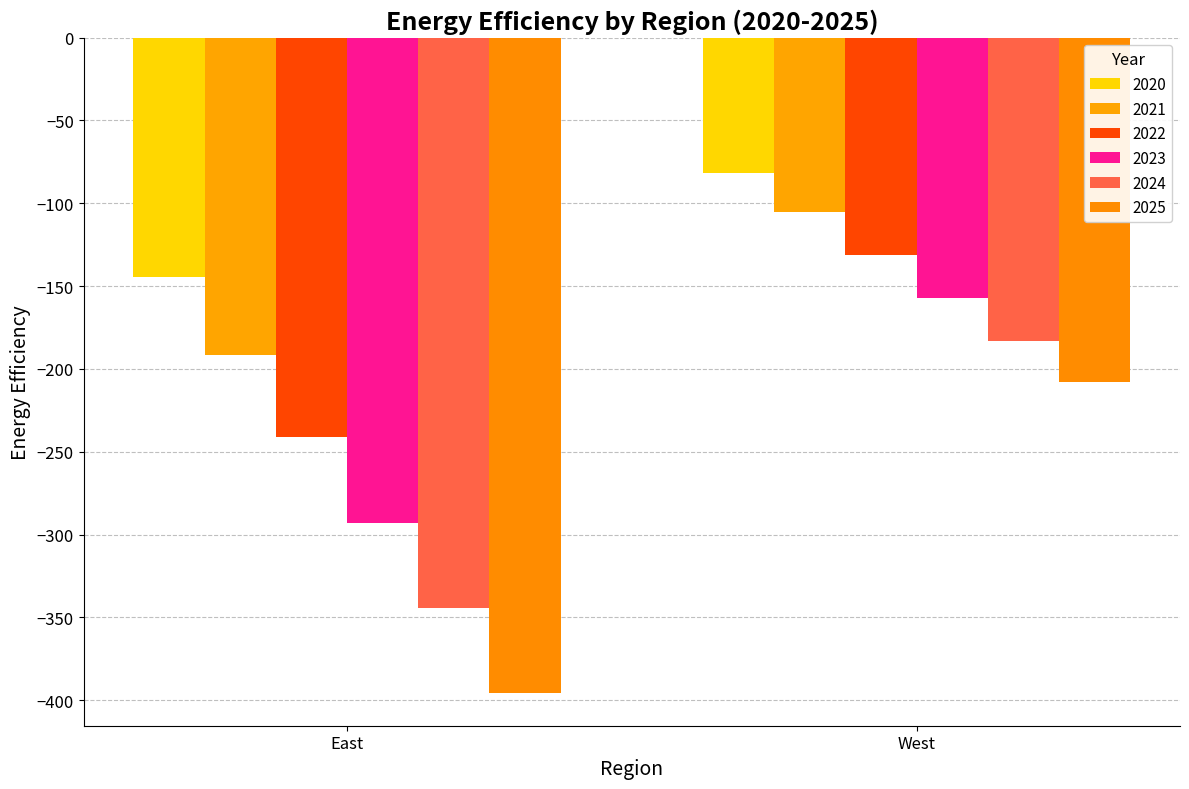

What is the sum of all 2023 values?

-450.0